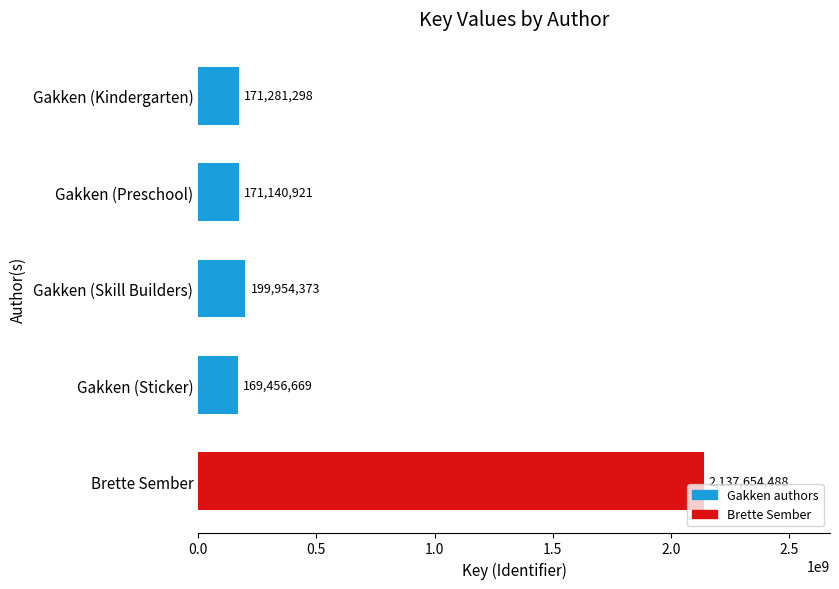

What is the greatest value displayed?

2137654488